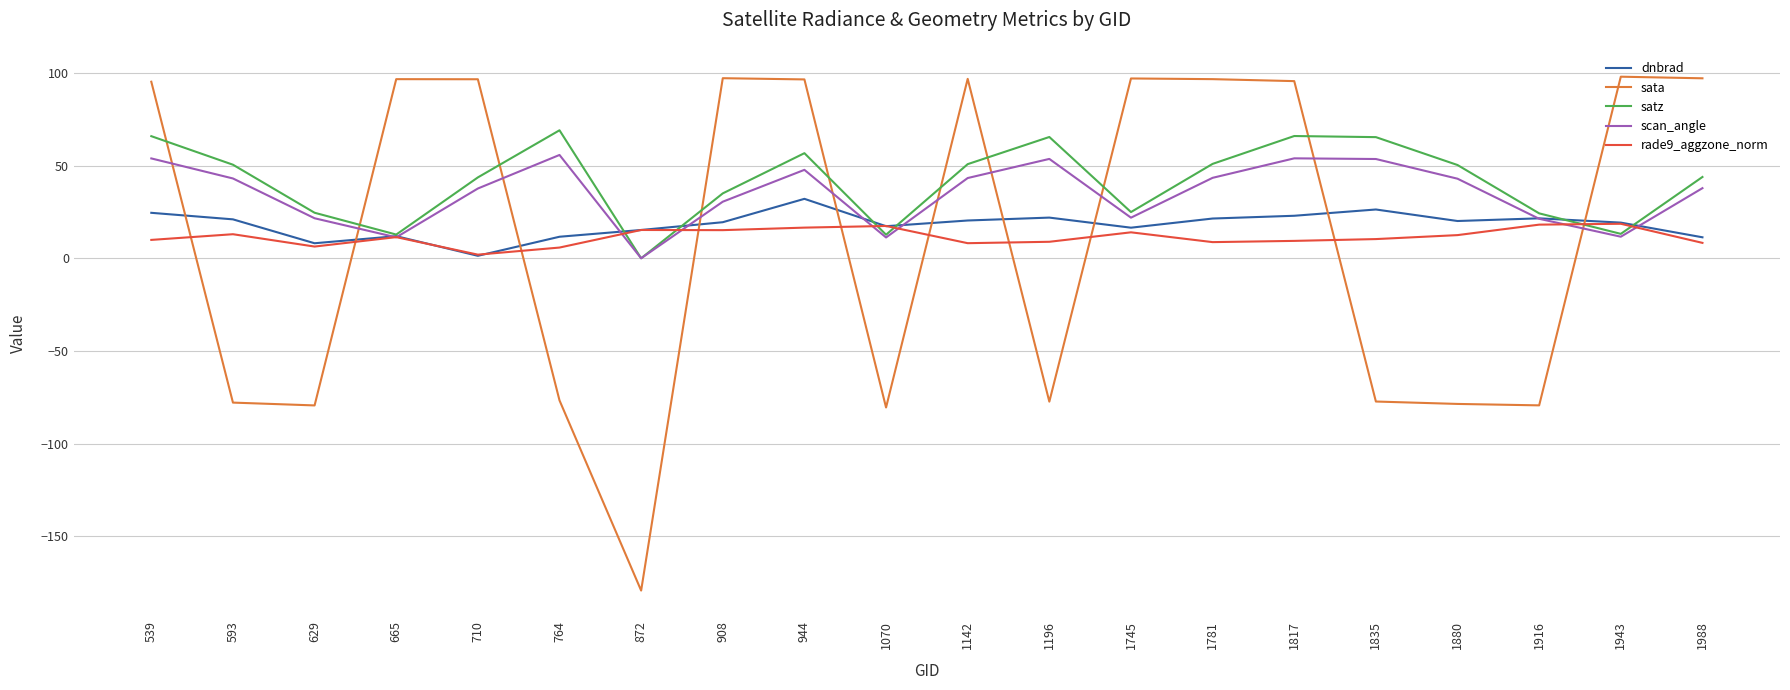

What are all the series names shown in the legend?

dnbrad, sata, satz, scan_angle, rade9_aggzone_norm